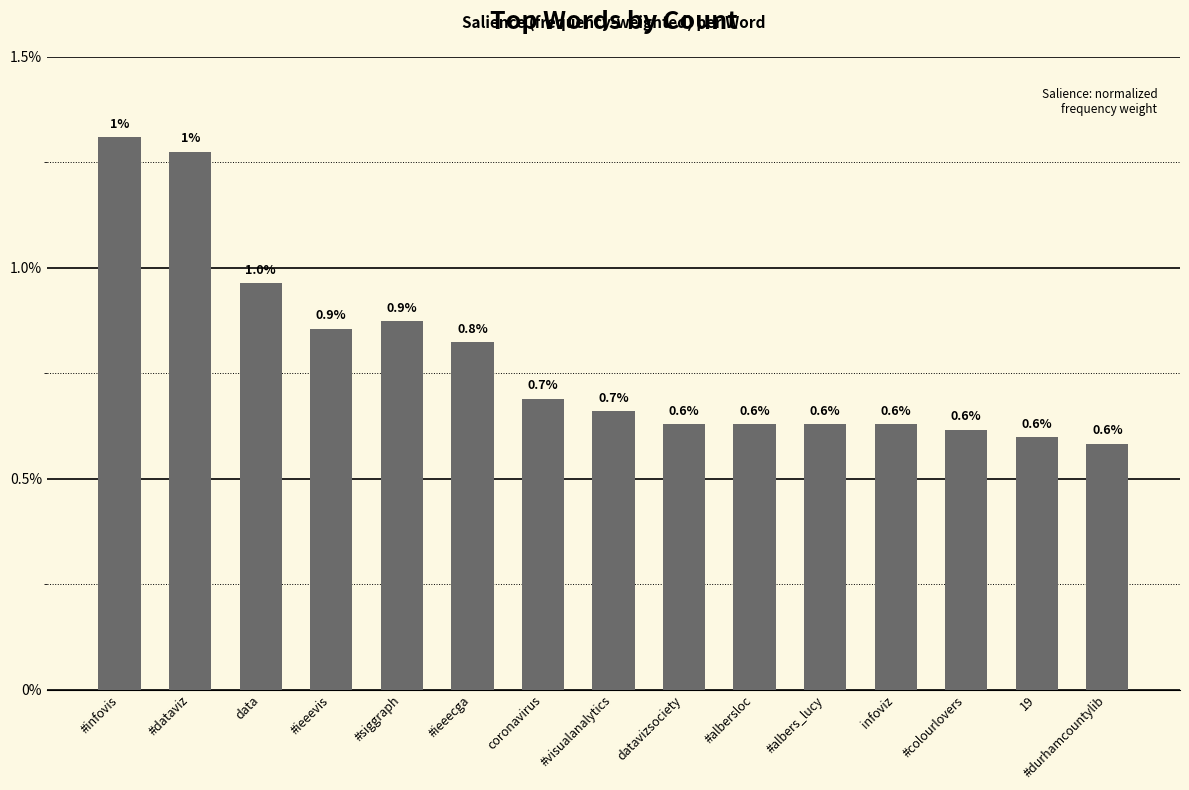

Which label corresponds to the smallest value in the chart?

#durhamcountylib